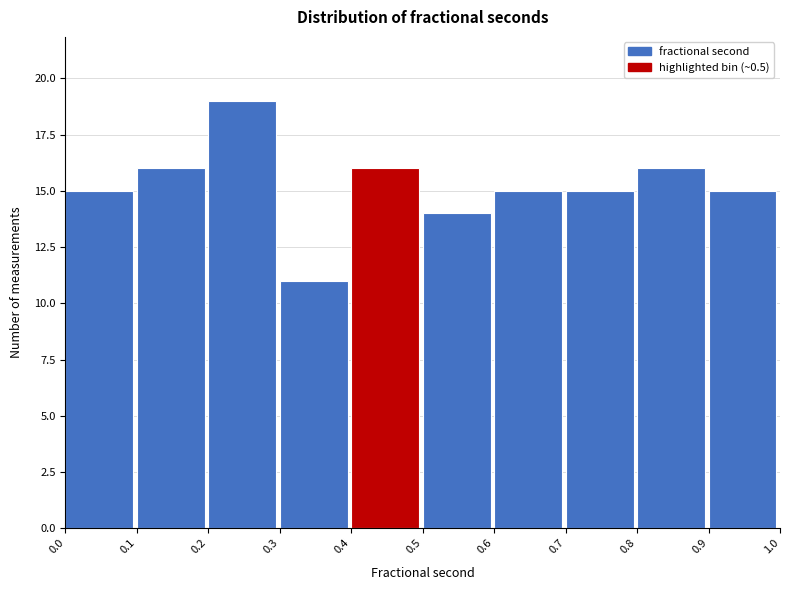

Reading left to right, what are all the values shown in this chart?

15	16	19	11	16	14	15	15	16	15